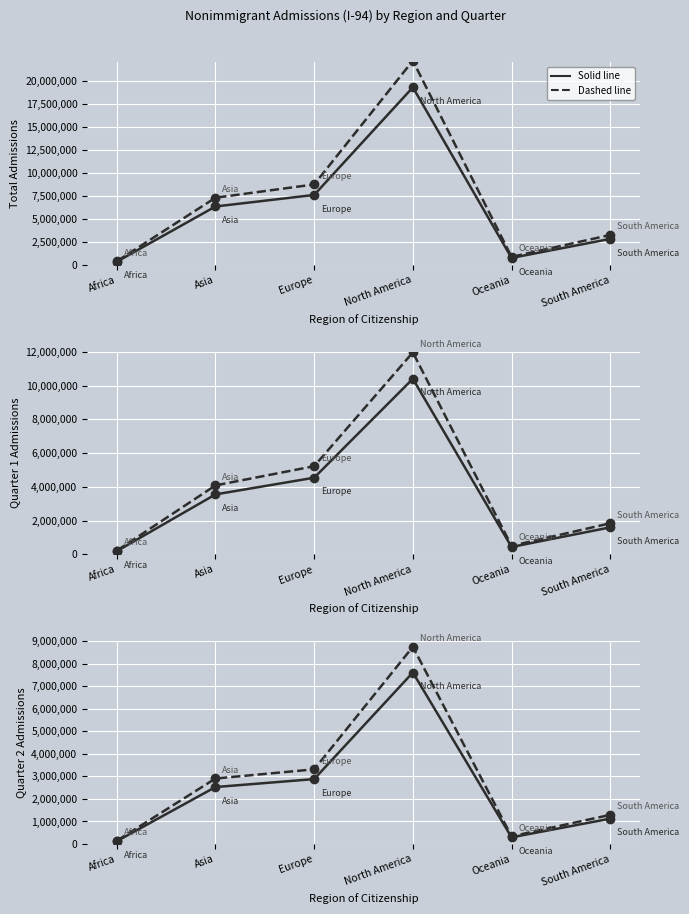

True or false: Quarter 1 (dashed) has a value of 803207.5 at Oceania.

False